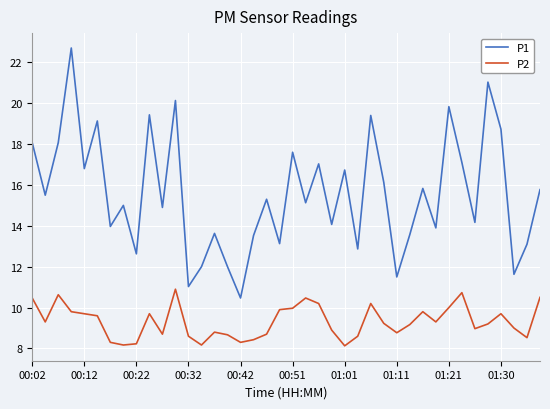

List the series in order of their overall mean, lowest first.

P2, P1